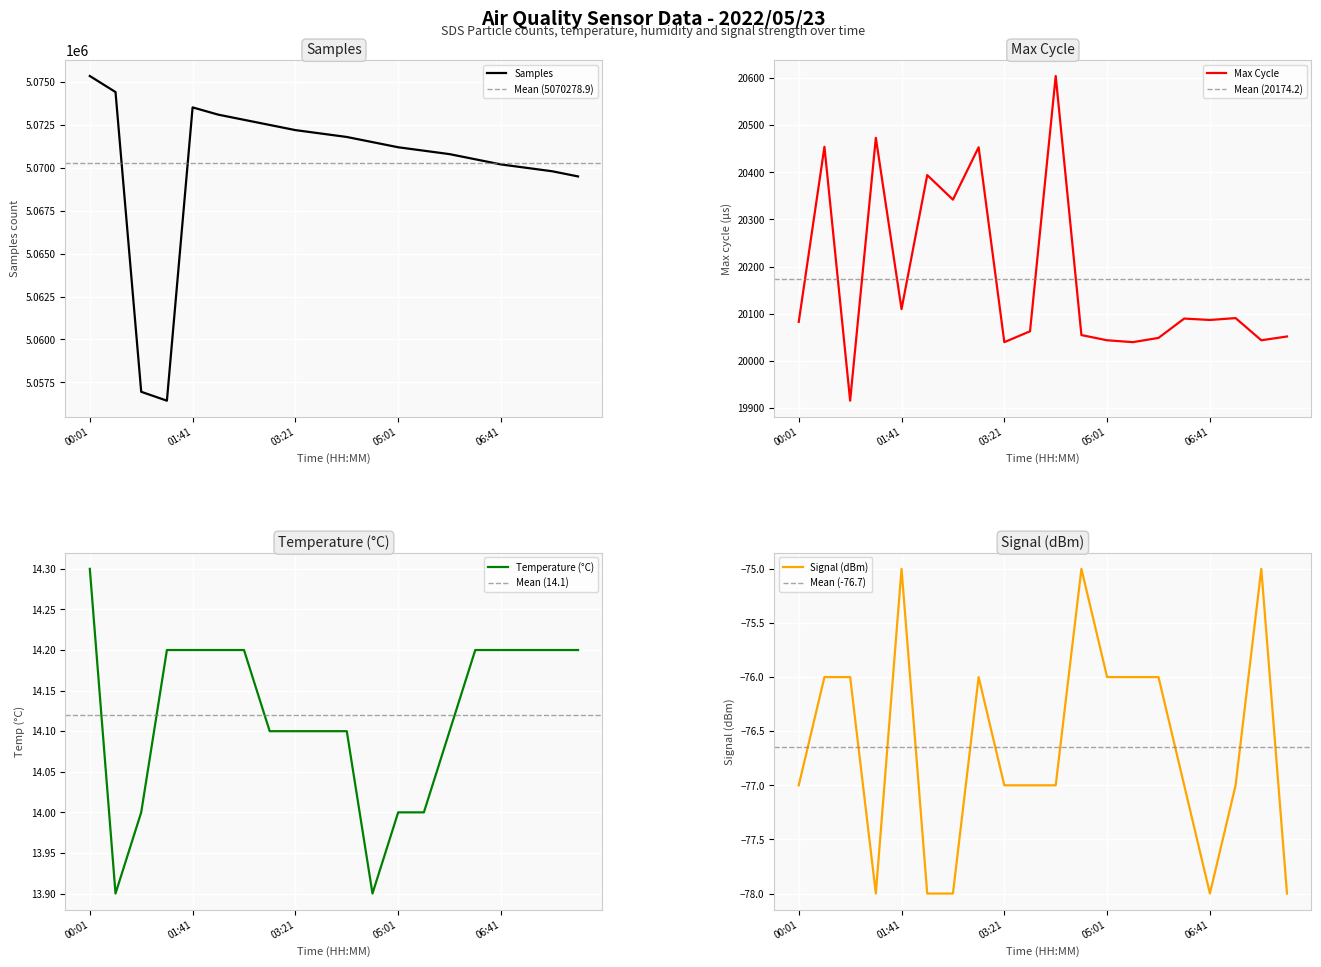

Which series has the widest spread of values?

Samples